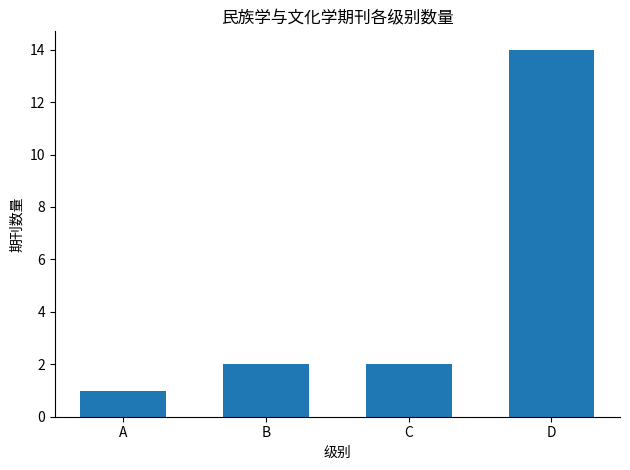

Is it true that the value at D is 20?

False